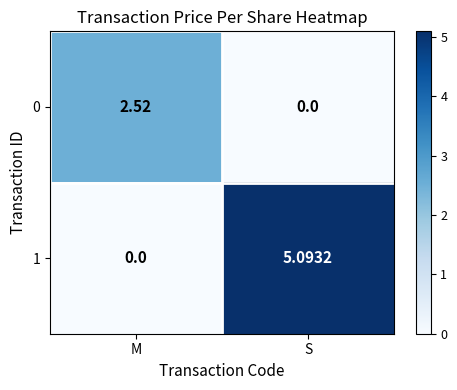

How many values in 0 are above zero?

1